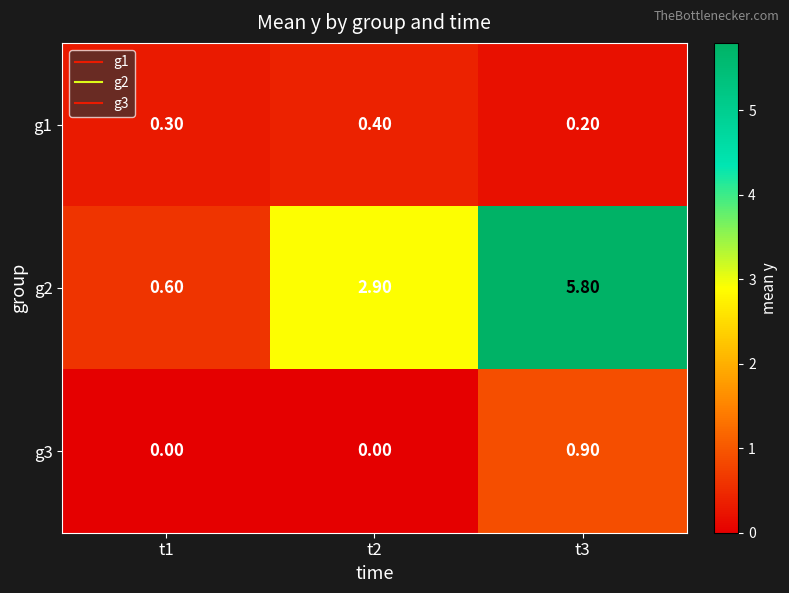

At which category is the sum across all series the highest?

t3